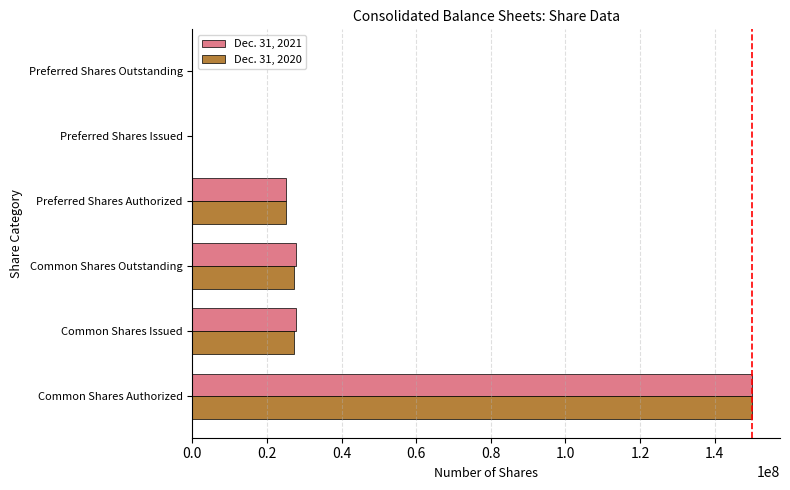

What is the total value across all series at Common Shares Outstanding?

54966920